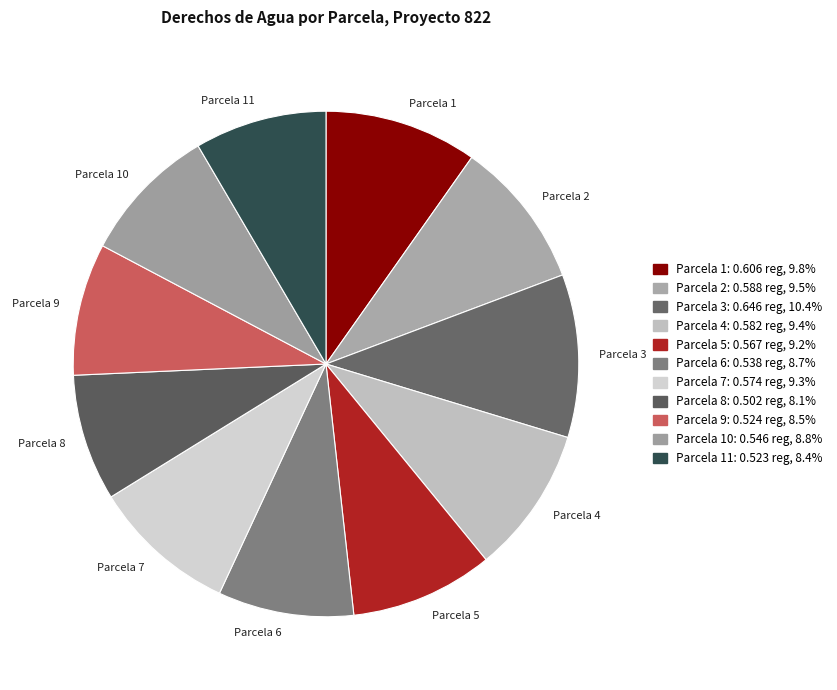

Is the sum of Parcela 2 and Parcela 8 greater than half?

No